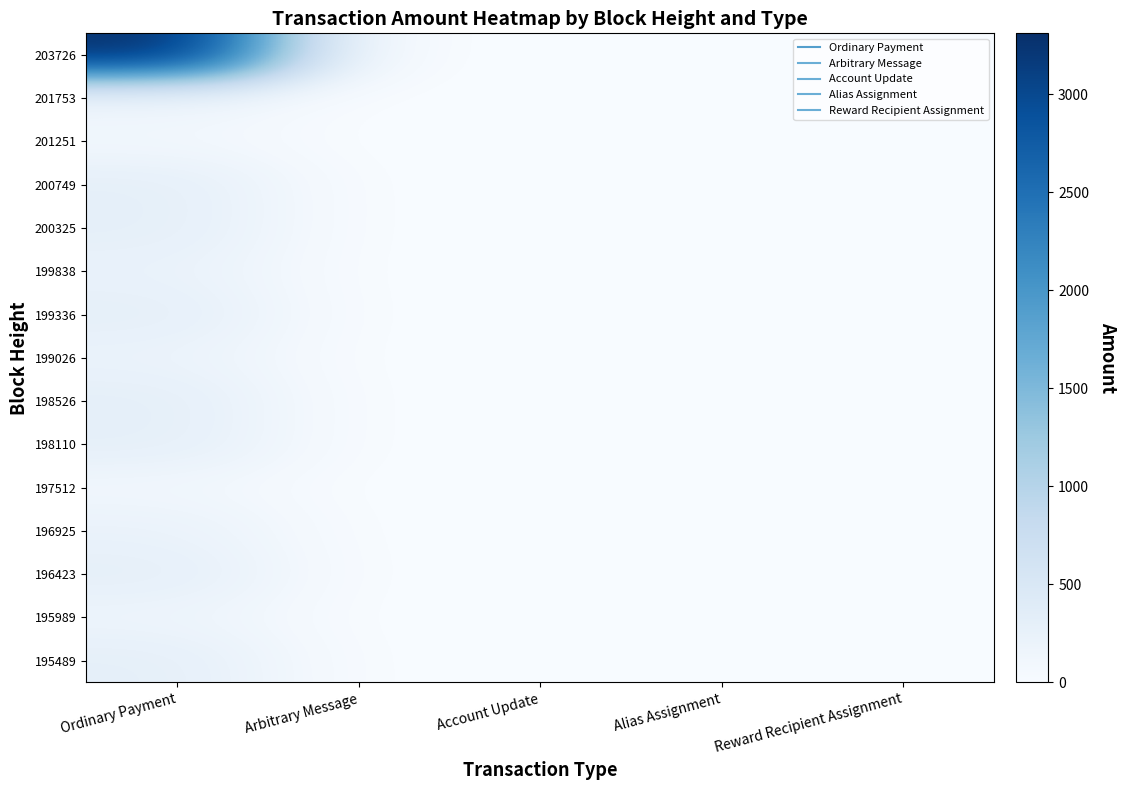

Reading left to right, transcribe all the data shown in this chart.

203726: Ordinary Payment=3310.0	Arbitrary Message=0.0	Account Update=0.0	Alias Assignment=0.0	Reward Recipient Assignment=0.0
201753: Ordinary Payment=147.8	Arbitrary Message=0.0	Account Update=0.0	Alias Assignment=0.0	Reward Recipient Assignment=0.0
201251: Ordinary Payment=100.0	Arbitrary Message=0.0	Account Update=0.0	Alias Assignment=0.0	Reward Recipient Assignment=0.0
200749: Ordinary Payment=301.3	Arbitrary Message=0.0	Account Update=0.0	Alias Assignment=0.0	Reward Recipient Assignment=0.0
200325: Ordinary Payment=301.7	Arbitrary Message=0.0	Account Update=0.0	Alias Assignment=0.0	Reward Recipient Assignment=0.0
199838: Ordinary Payment=229.9	Arbitrary Message=0.0	Account Update=0.0	Alias Assignment=0.0	Reward Recipient Assignment=0.0
199336: Ordinary Payment=302.2	Arbitrary Message=0.0	Account Update=0.0	Alias Assignment=0.0	Reward Recipient Assignment=0.0
199026: Ordinary Payment=207.9	Arbitrary Message=0.0	Account Update=0.0	Alias Assignment=0.0	Reward Recipient Assignment=0.0
198526: Ordinary Payment=307.6	Arbitrary Message=0.0	Account Update=0.0	Alias Assignment=0.0	Reward Recipient Assignment=0.0
198110: Ordinary Payment=301.7	Arbitrary Message=0.0	Account Update=0.0	Alias Assignment=0.0	Reward Recipient Assignment=0.0
197512: Ordinary Payment=111.7	Arbitrary Message=0.0	Account Update=0.0	Alias Assignment=0.0	Reward Recipient Assignment=0.0
196925: Ordinary Payment=223.7	Arbitrary Message=0.0	Account Update=0.0	Alias Assignment=0.0	Reward Recipient Assignment=0.0
196423: Ordinary Payment=301.4	Arbitrary Message=0.0	Account Update=0.0	Alias Assignment=0.0	Reward Recipient Assignment=0.0
195989: Ordinary Payment=172.4	Arbitrary Message=0.0	Account Update=0.0	Alias Assignment=0.0	Reward Recipient Assignment=0.0
195489: Ordinary Payment=300.2	Arbitrary Message=0.0	Account Update=0.0	Alias Assignment=0.0	Reward Recipient Assignment=0.0